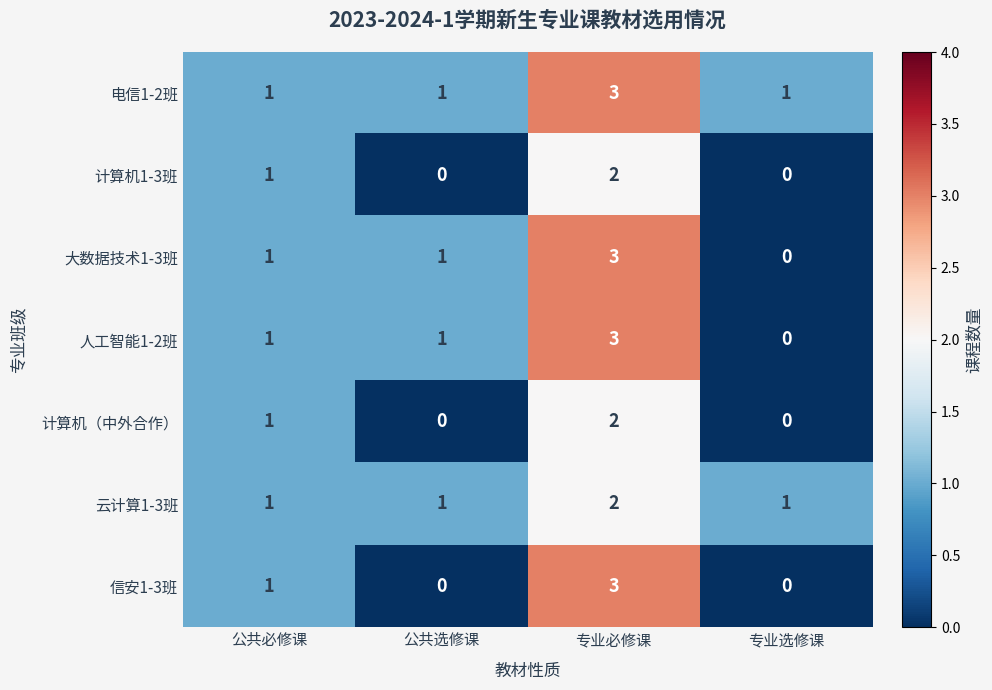

At which label is 信安1-3班 closest to 1?

公共必修课